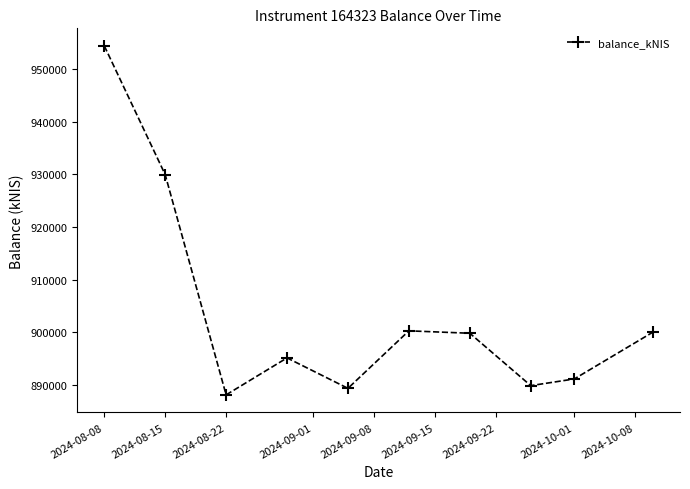

How many interior local valleys (lower than both neighbors) does the data have?

3